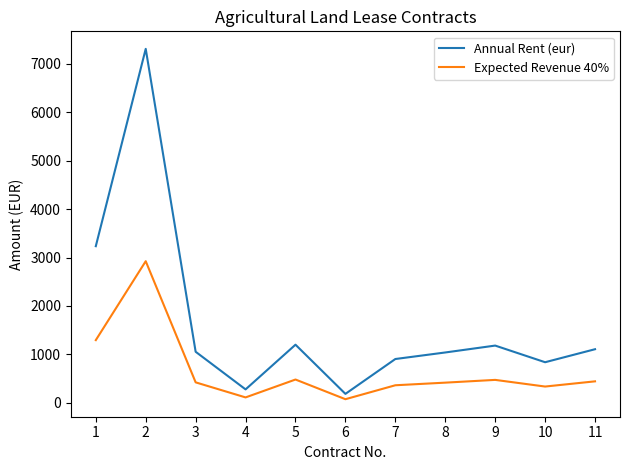

True or false: Expected Revenue 40% and Annual Rent (eur) cross at least once.

False